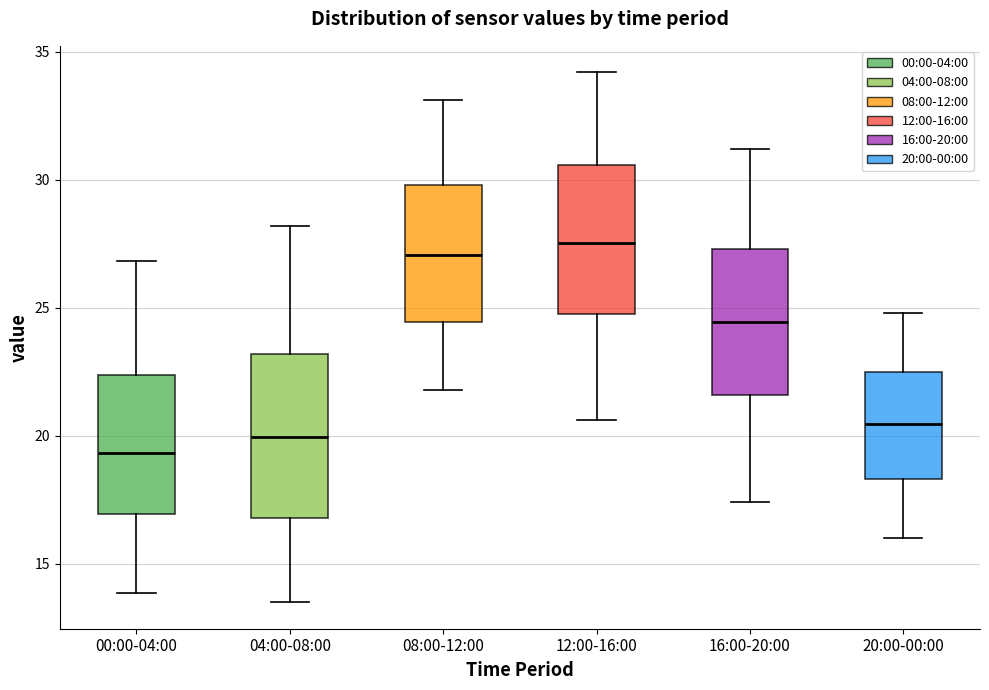

Where is the upper edge of the box for 04:00-08:00 on the y-axis? The values are not printed on the chart, so give them approximately, as read against the axis.

23.0